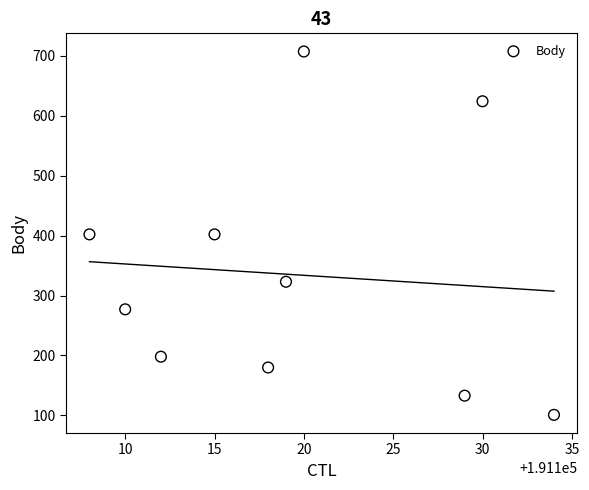

What is the average X value?

191120